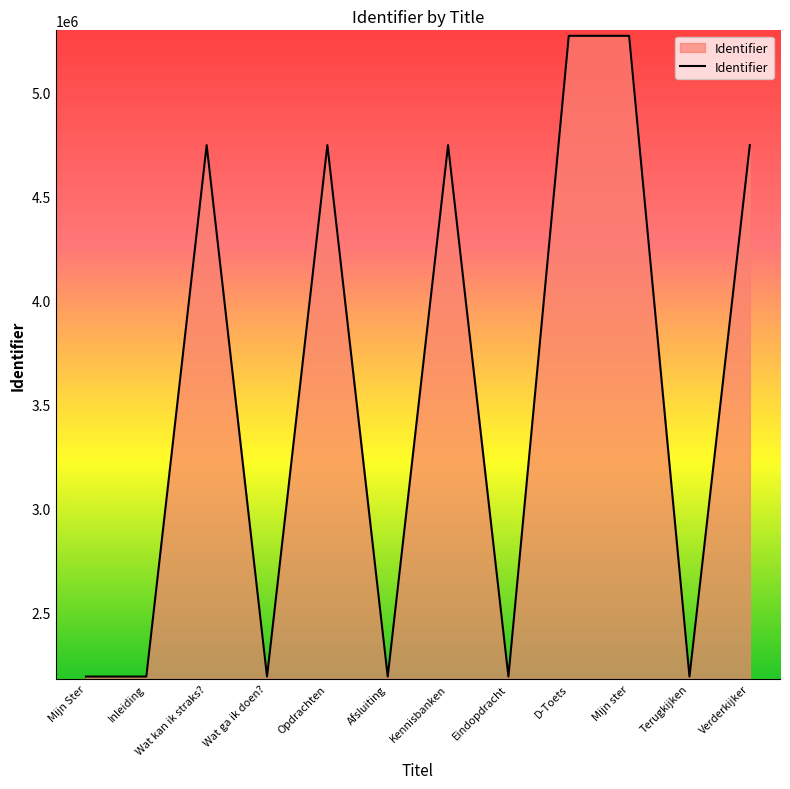

What is the difference between the maximum and minimum values?

3081542